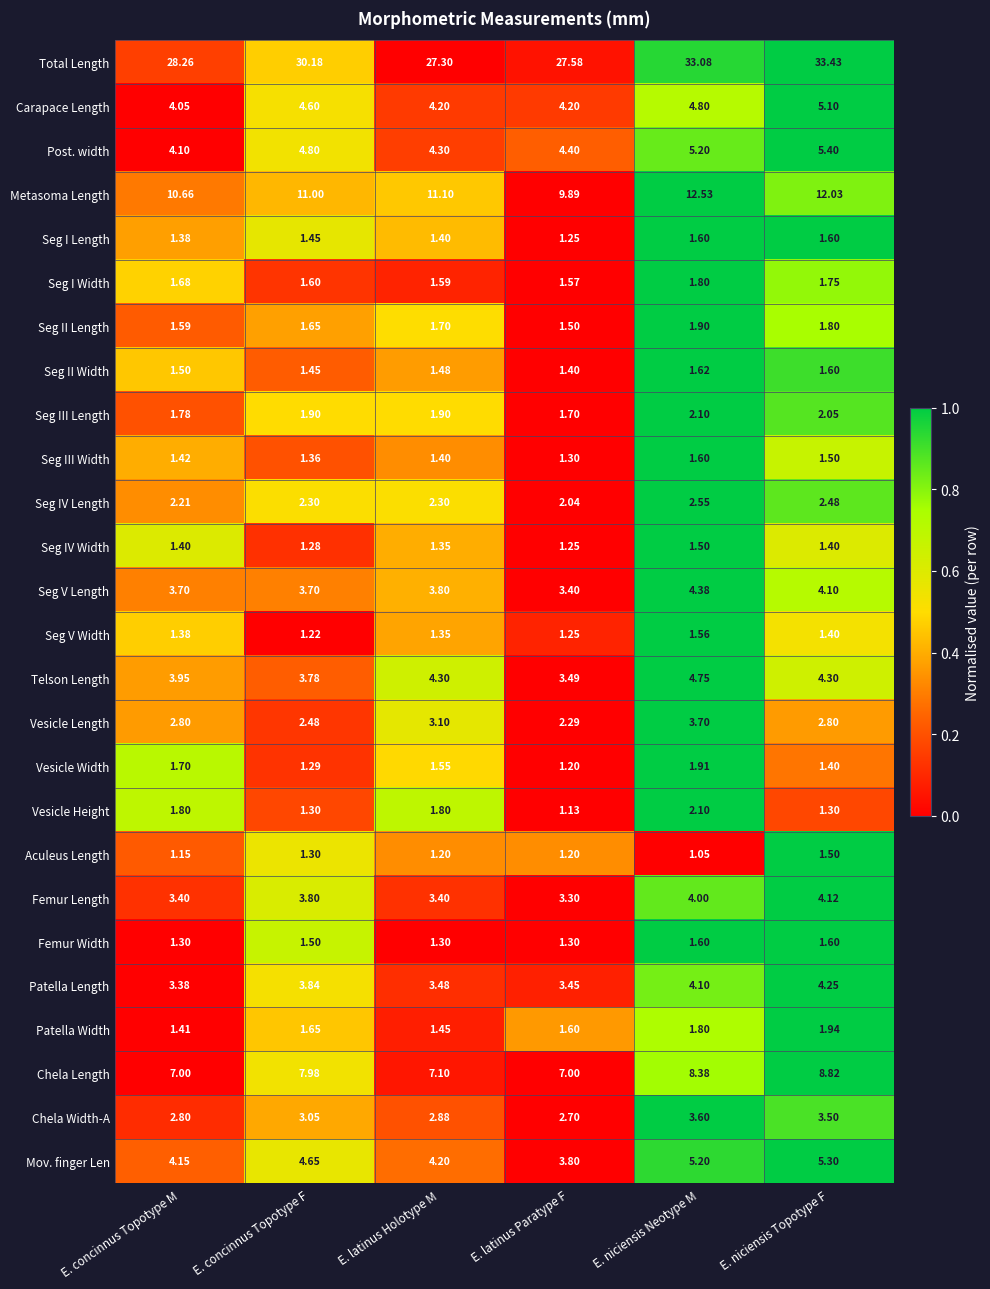

At which label does Carapace Length reach its minimum?

E. concinnus Topotype M